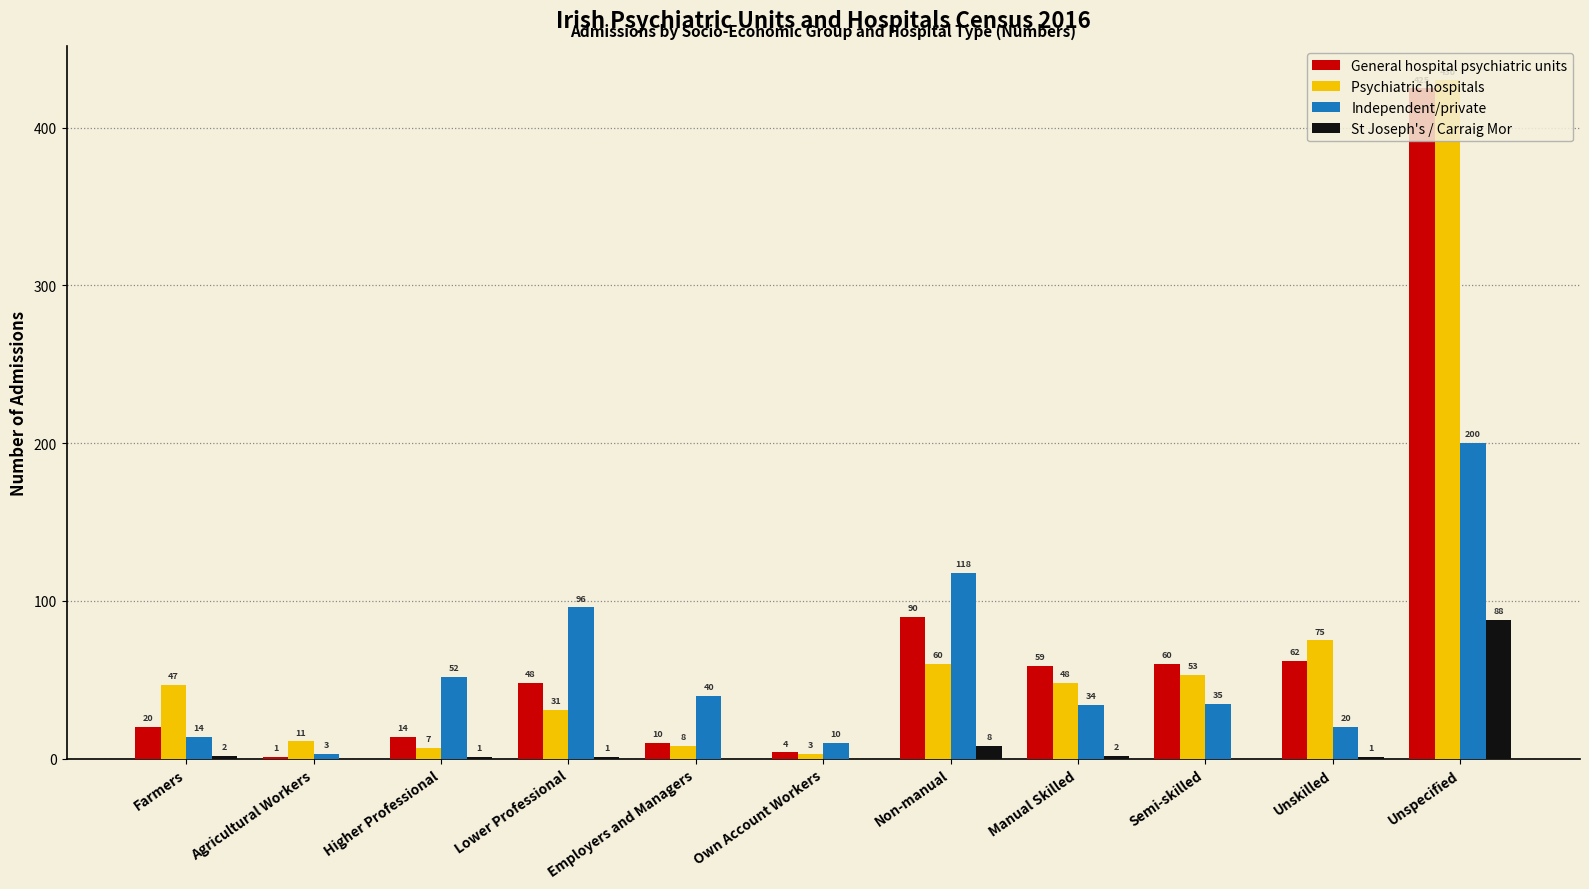

How many distinct data groups are displayed?

4